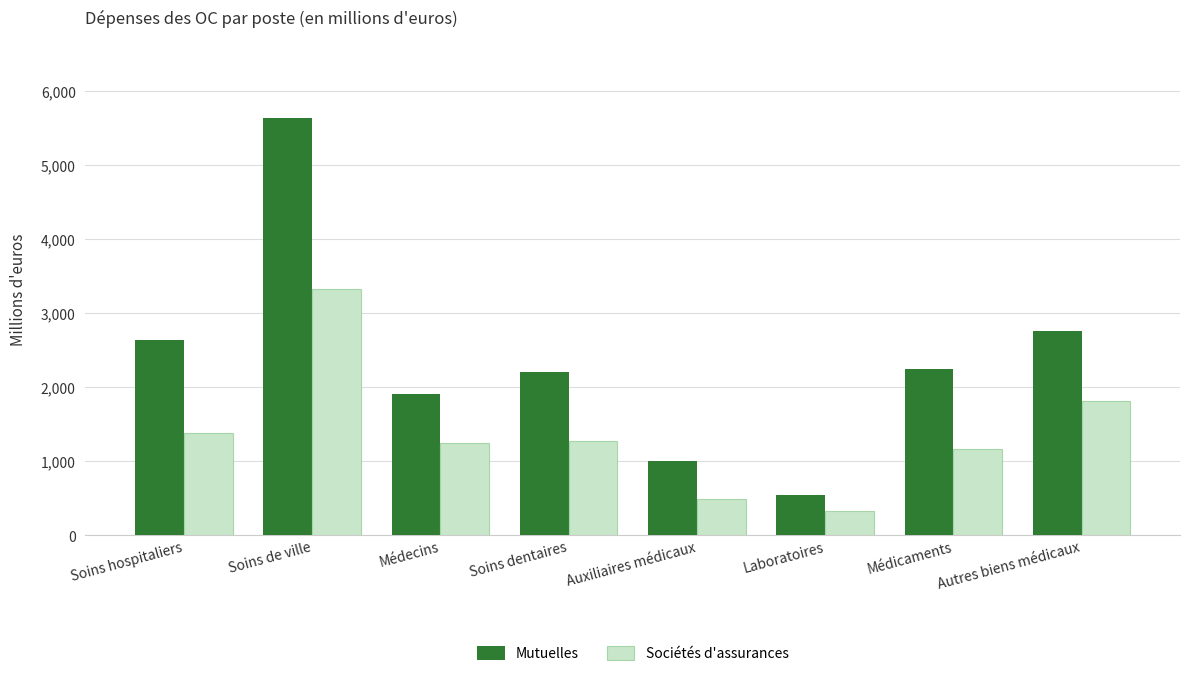

True or false: Mutuelles has a value of 1900.1 at Médecins.

True